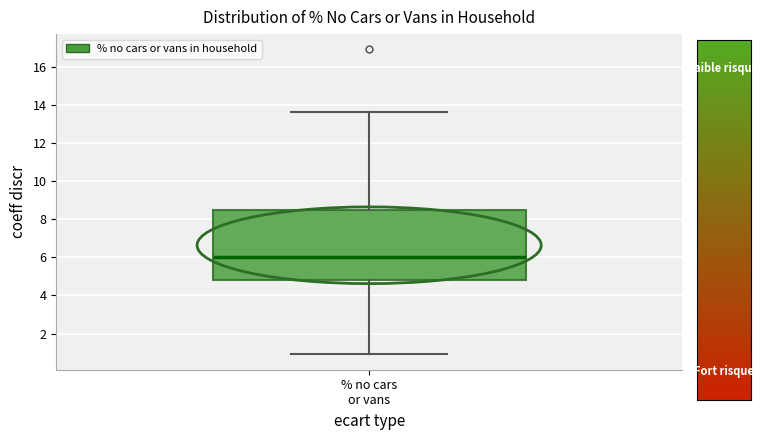

Transcribe this box plot: give where the median line is, the range the box spans, and where the two whiskers end, as read against the y-axis. The values are not printed on the chart, so give them approximately, as read against the axis.

median 6.0, box 4.8 to 8.4, whiskers 1.0 to 13.6